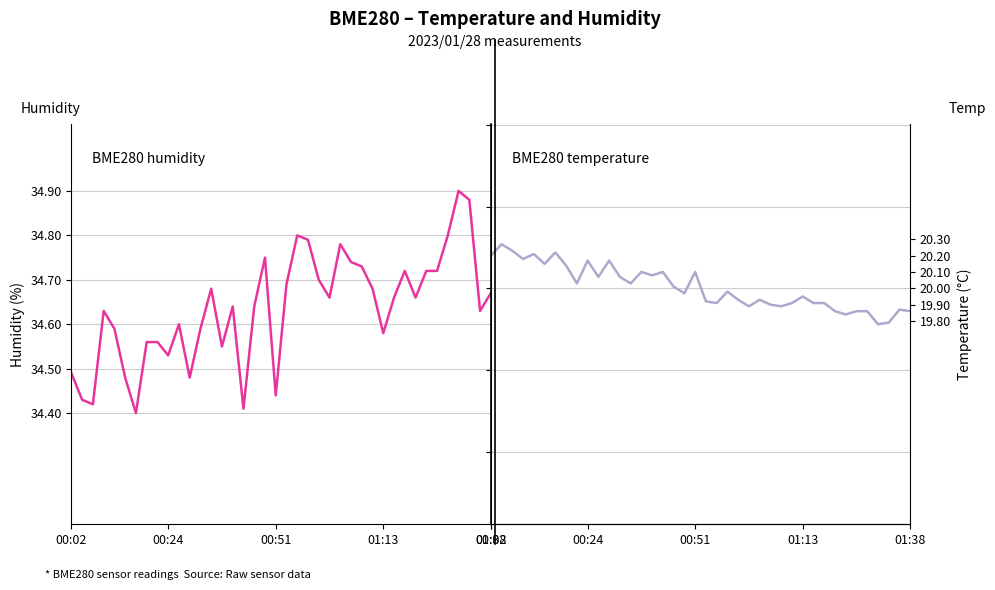

What is the difference between the maximum and minimum values in the BME280_temperature series?

0.5